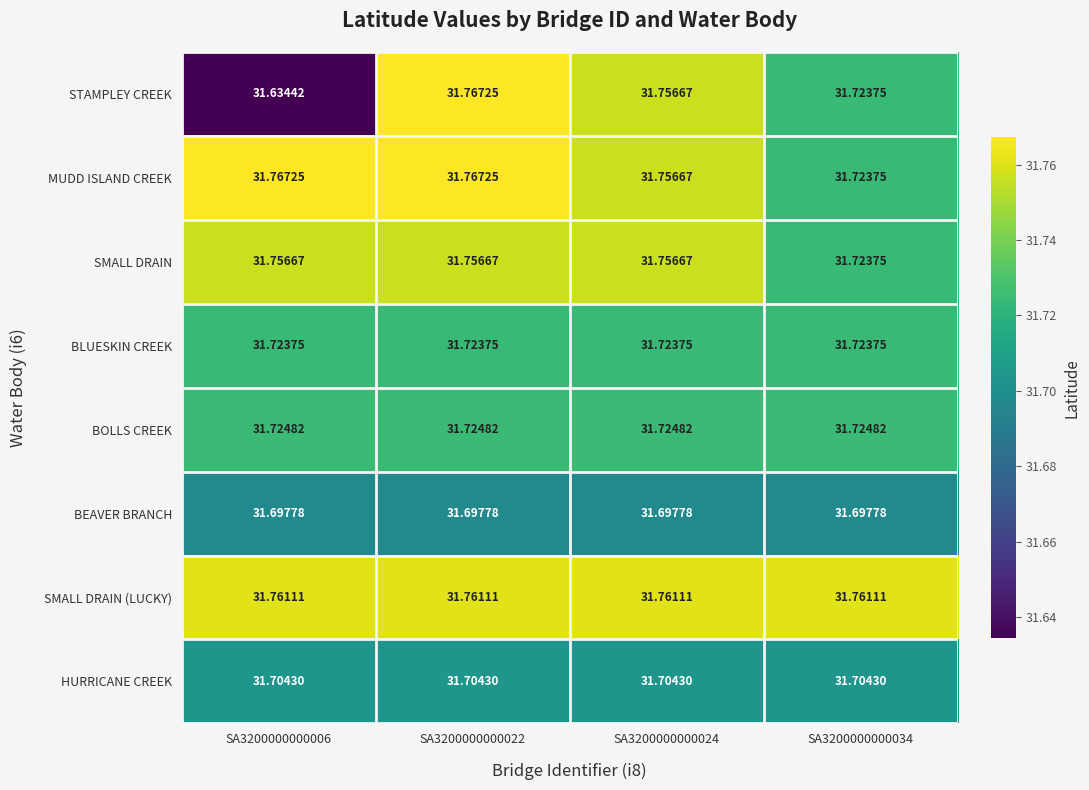

Which series has the largest total across all categories?

SMALL DRAIN (LUCKY)